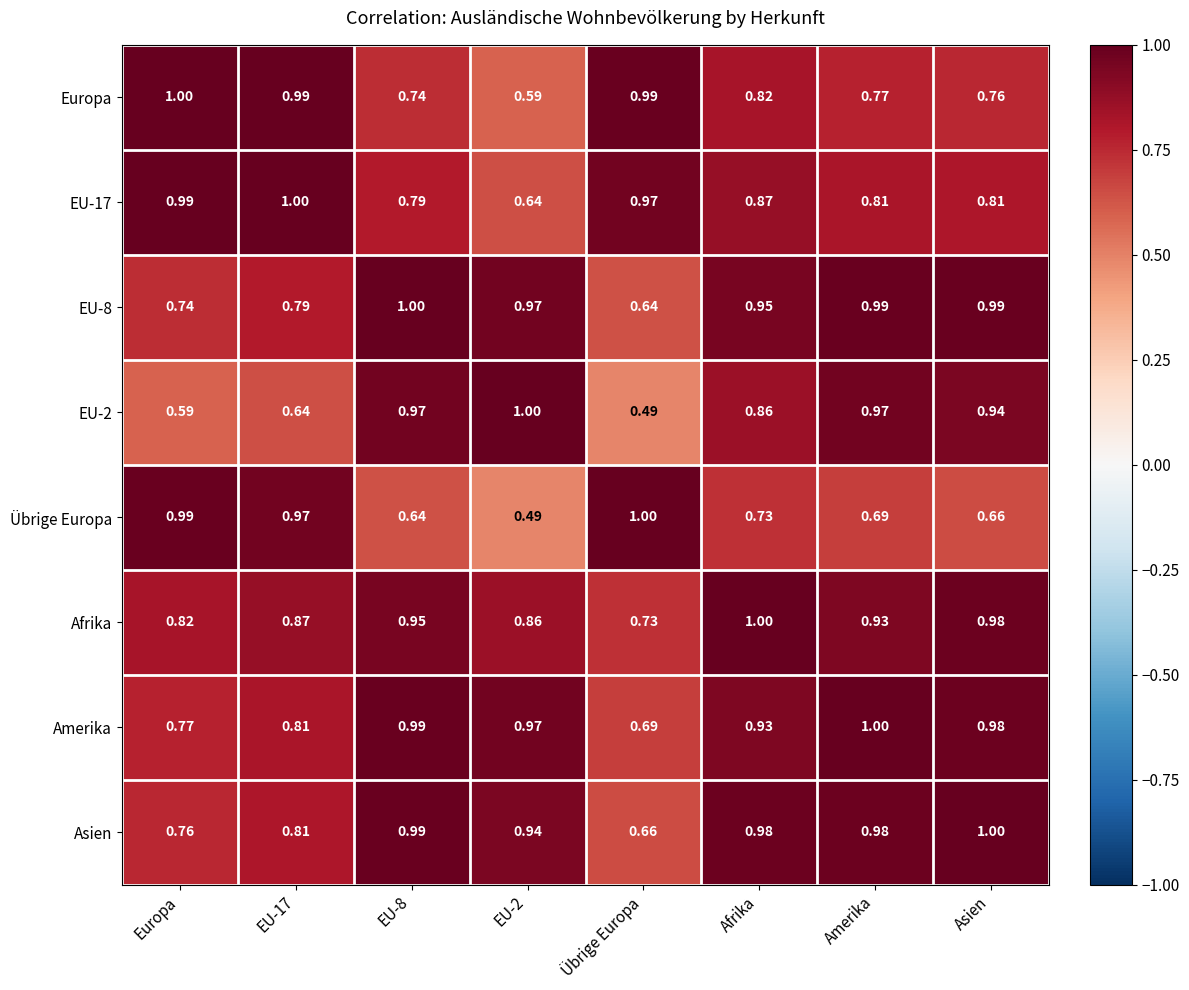

At which label is Afrika closest to 0?

Übrige Europa